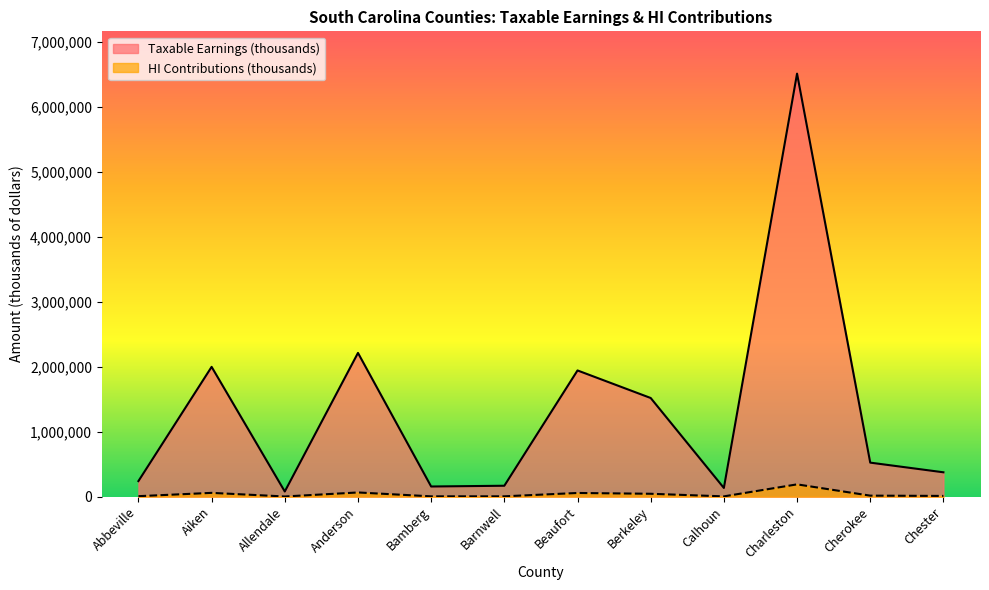

List the series in order of their peak value, lowest first.

HI Contributions (thousands), Taxable Earnings (thousands)